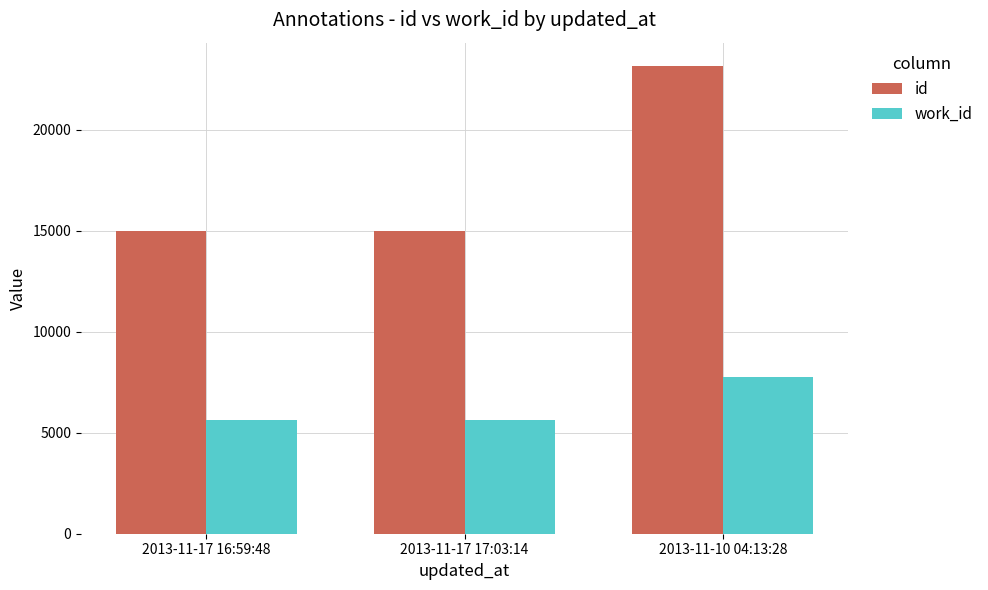

Rank the series by their average value, from highest to lowest.

id, work_id